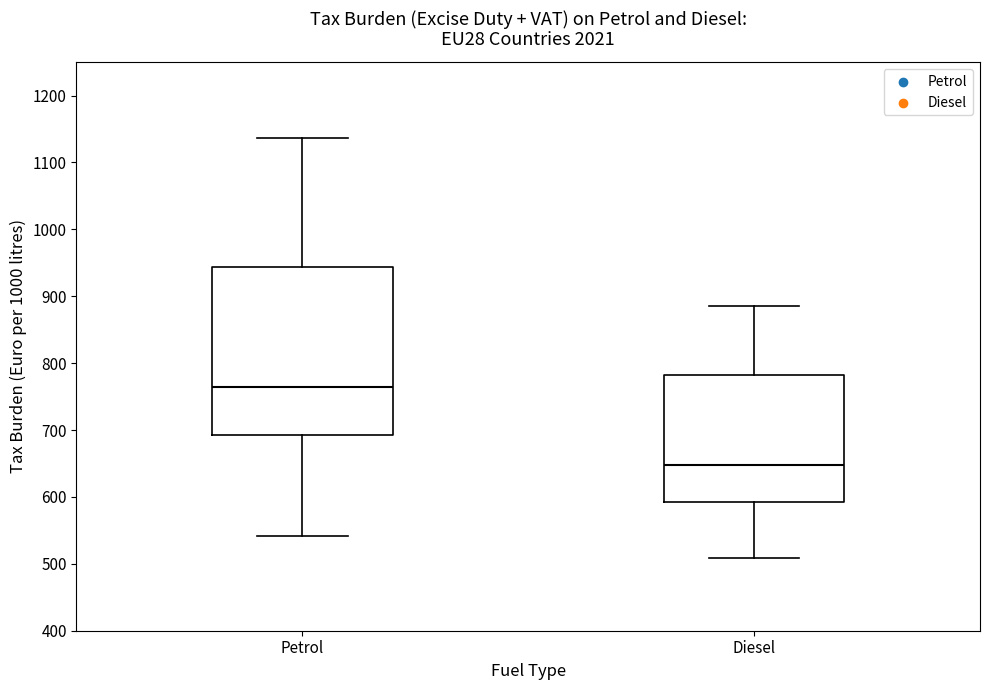

Which box has the lowest median line?

Diesel